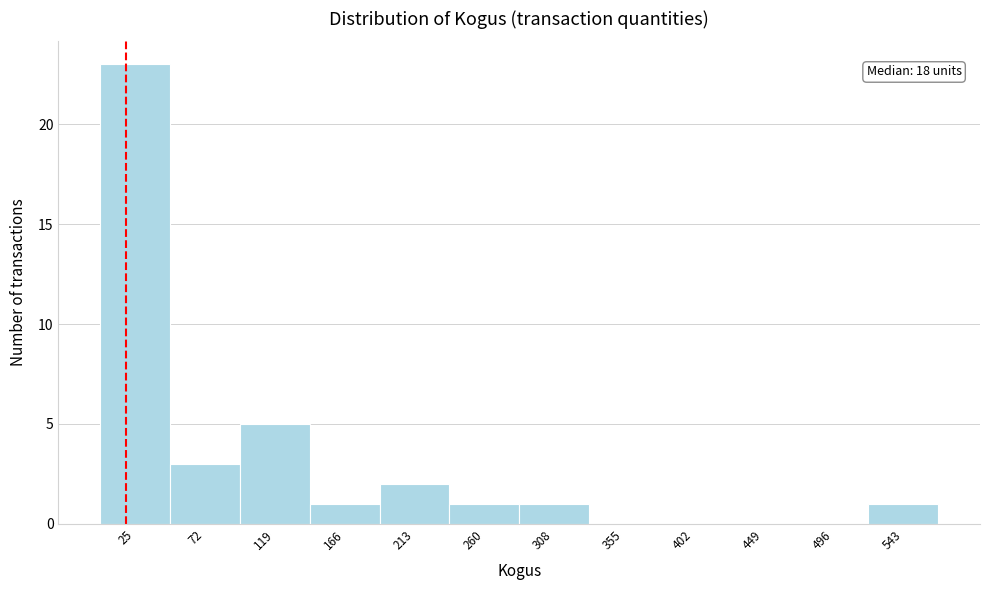

Which range on the x-axis has the tallest bar?

0 to 50